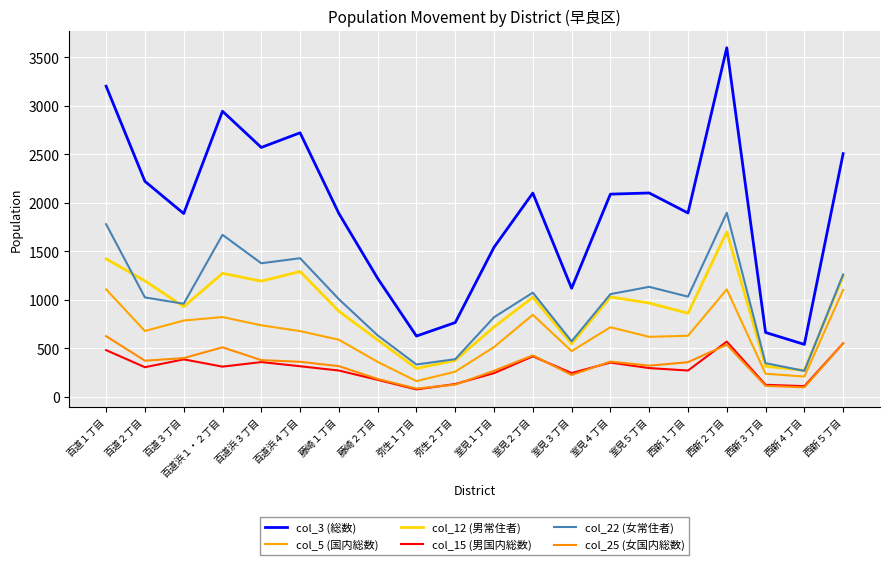

What is the label of the 17th point from the left?

西新２丁目